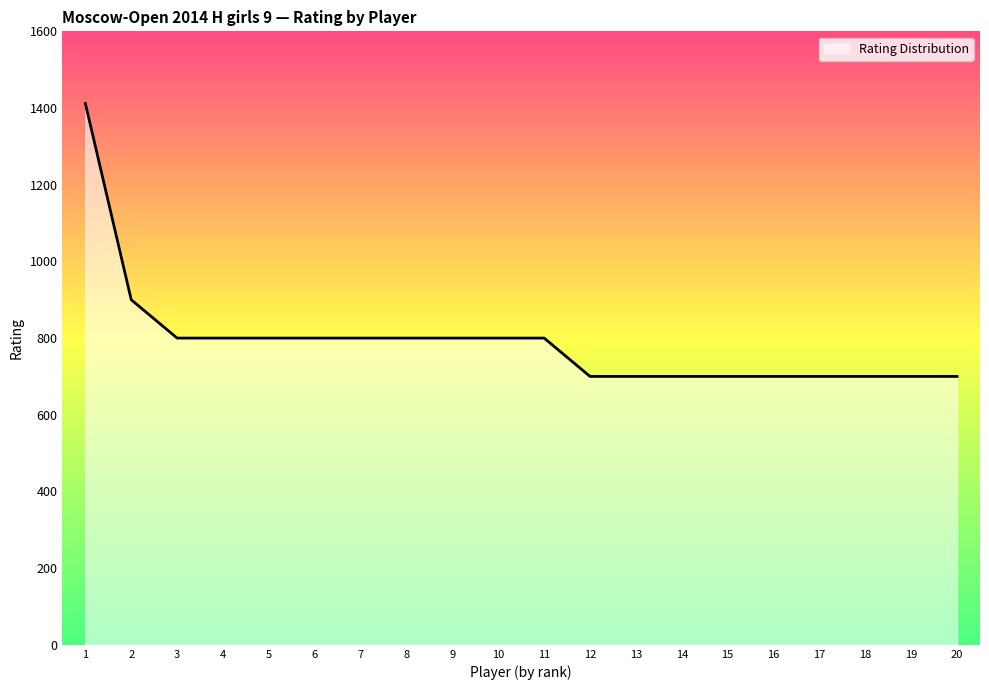

Reading left to right, list all the values displayed in this chart.

1412	900	800	800	800	800	800	800	800	800	800	700	700	700	700	700	700	700	700	700